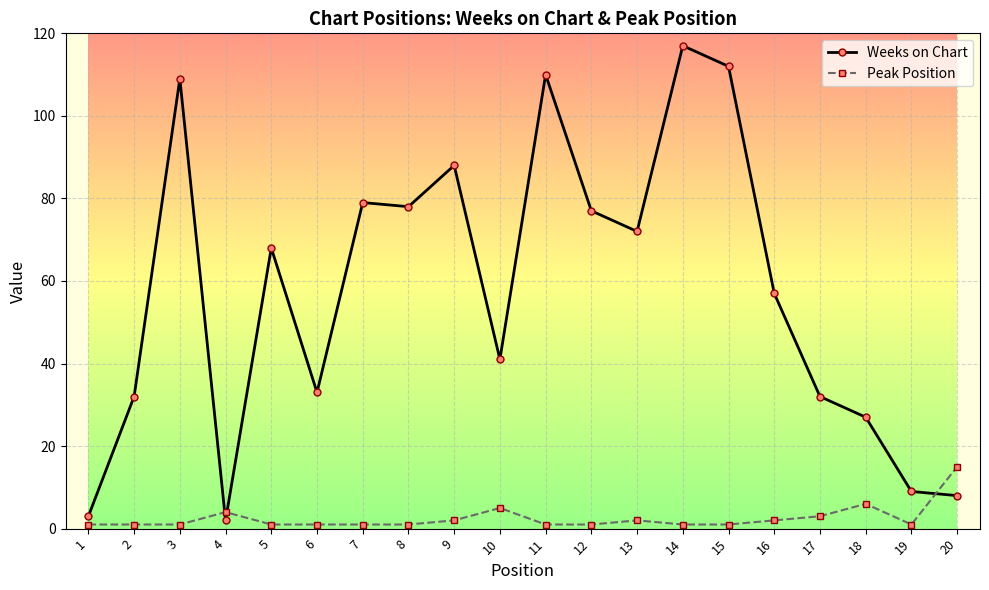

Between which two adjacent categories do Peak Position and Weeks on Chart first intersect?

3 and 4